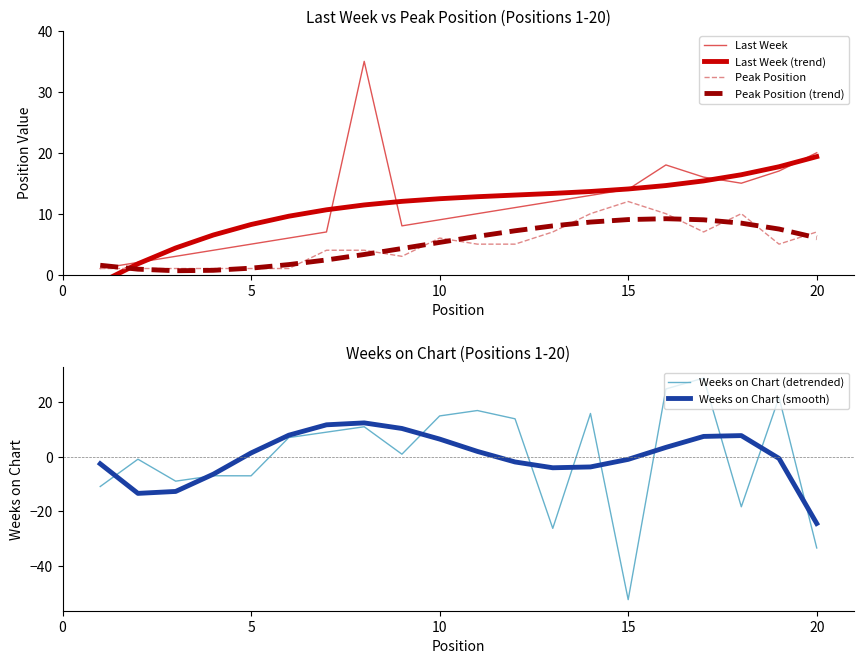

What is the maximum value for Weeks on Chart (smooth)?

12.4